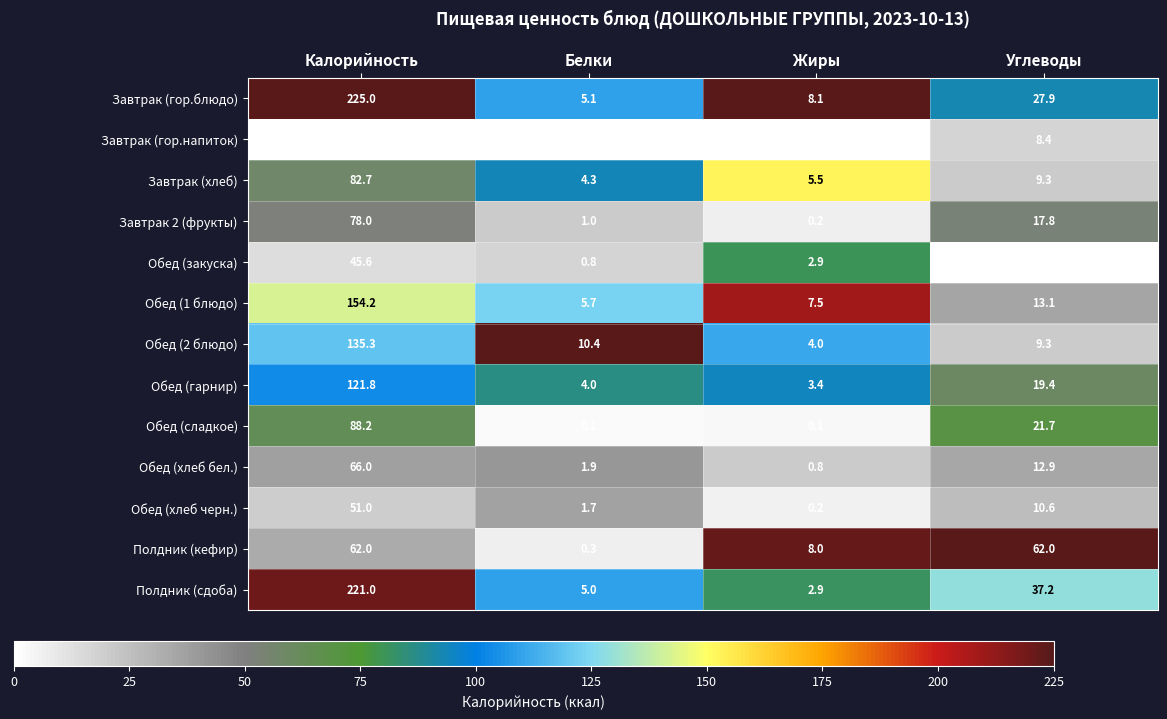

Count the Завтрак (гор.напиток) values in the range 0 to 34.

4